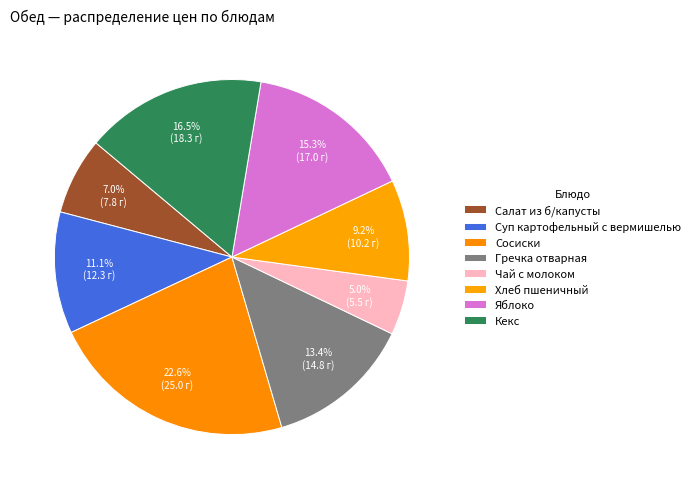

To the nearest percent, what is the combined percentage of Хлеб пшеничный and Сосиски?

32%